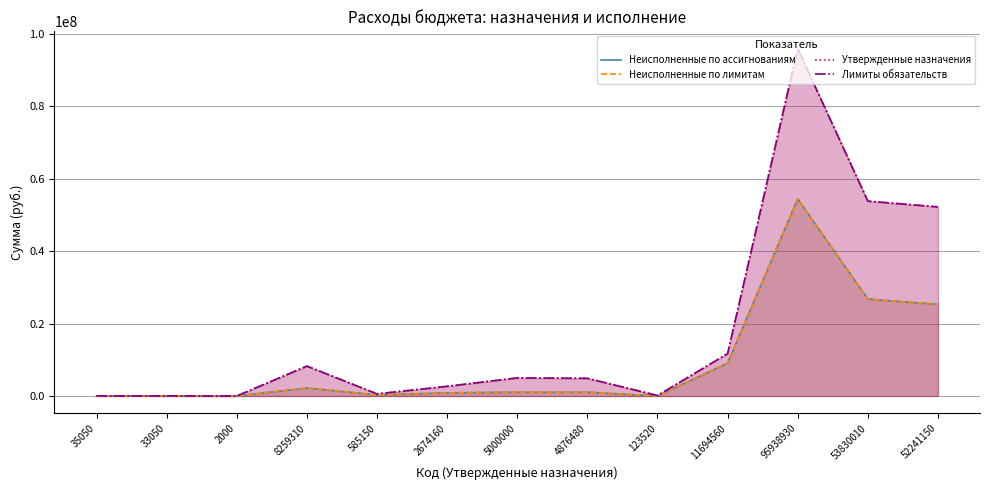

Where is the first local maximum for Неисполненные по ассигнованиям?

8259310